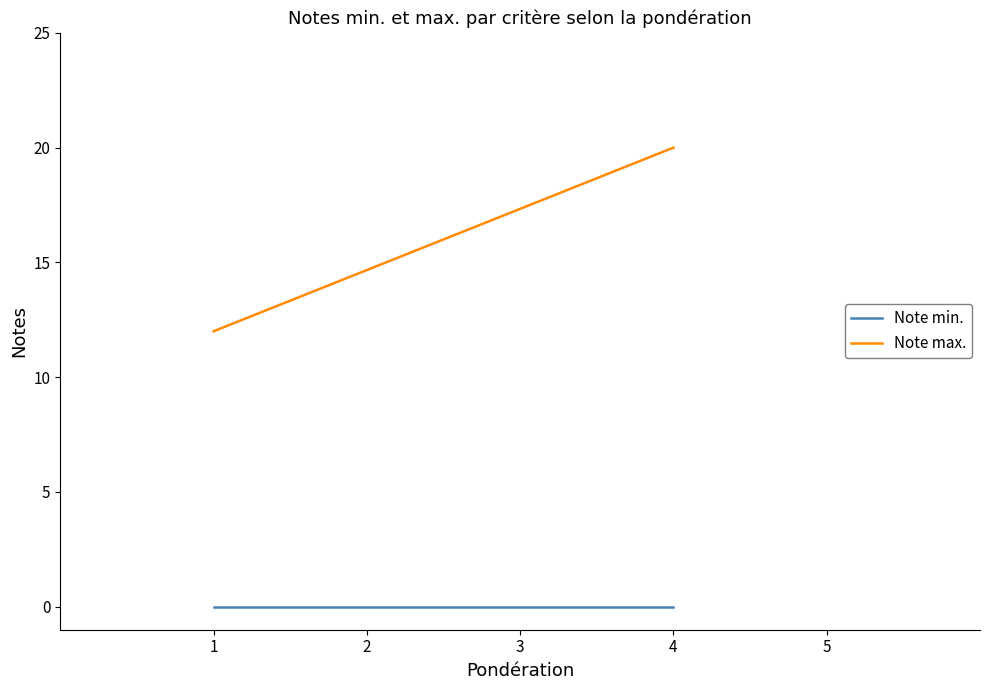

Which series has the widest spread of values?

Note max.